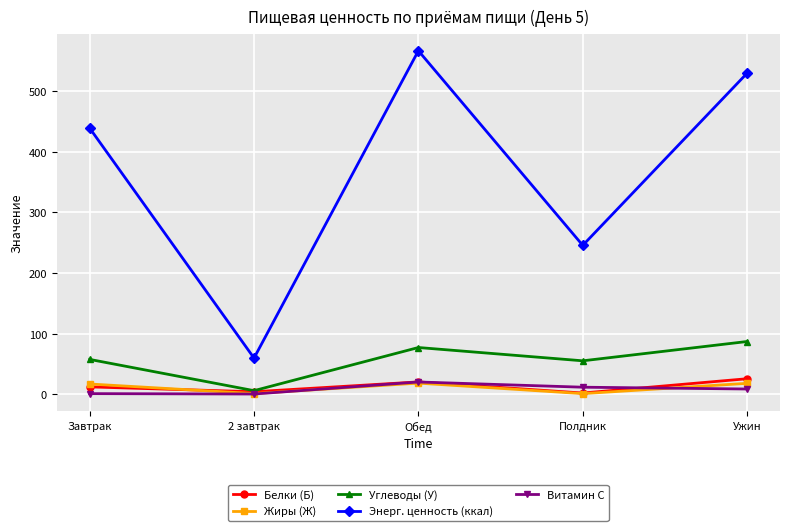

Which series changed the most between Завтрак and Ужин?

Энерг. ценность (ккал)